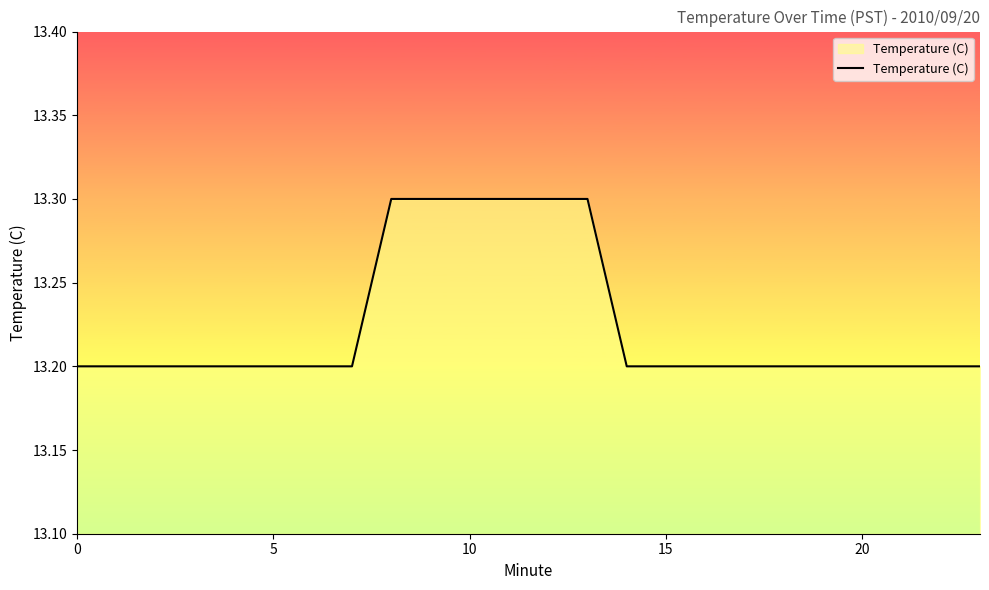

What is the greatest value displayed?

13.3